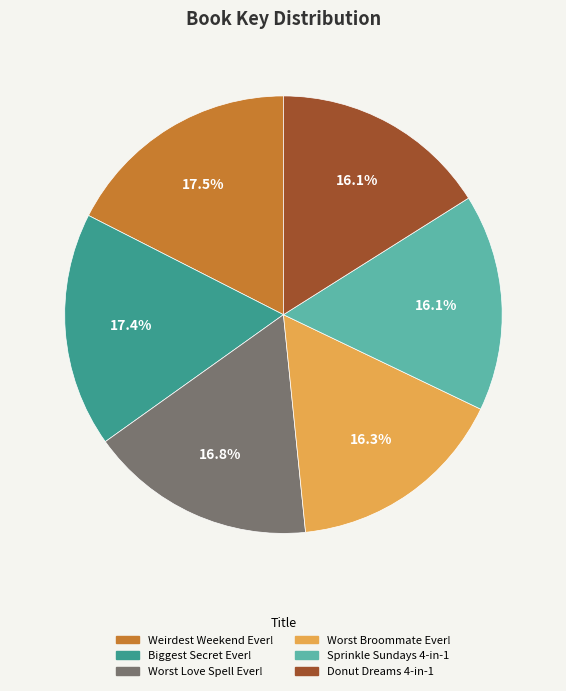

Is there any slice that represents more than half of the pie?

No